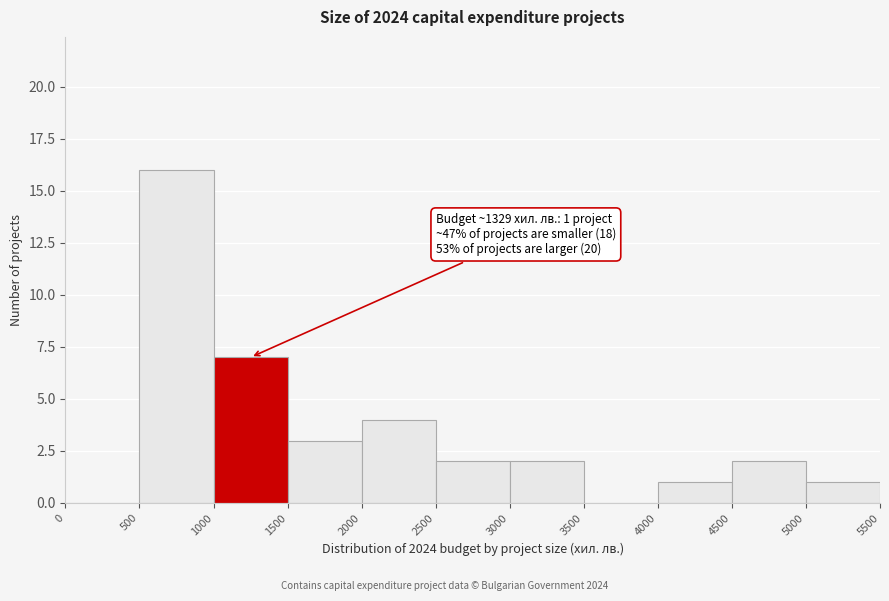

Over which range of the x-axis is the bar tallest?

500 to 1000